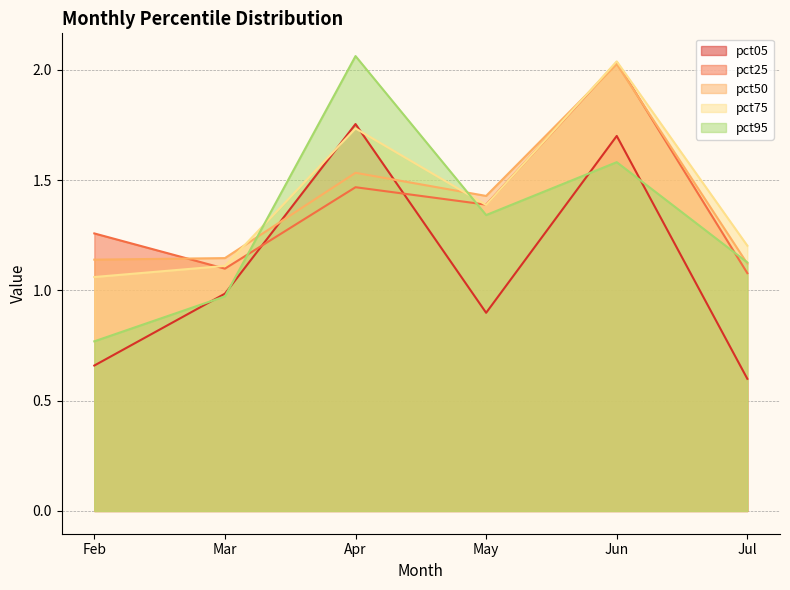

Where do pct25 and pct50 first cross each other?

Feb and Mar